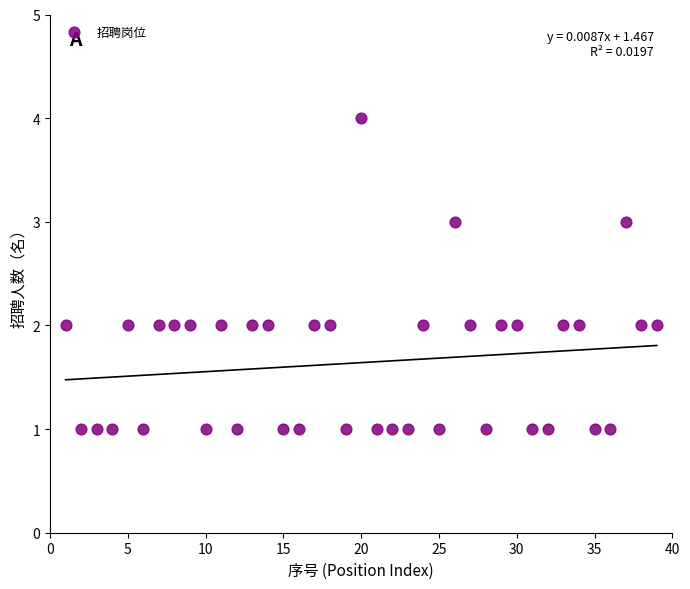

What is the range of X values (max minus min)?

38